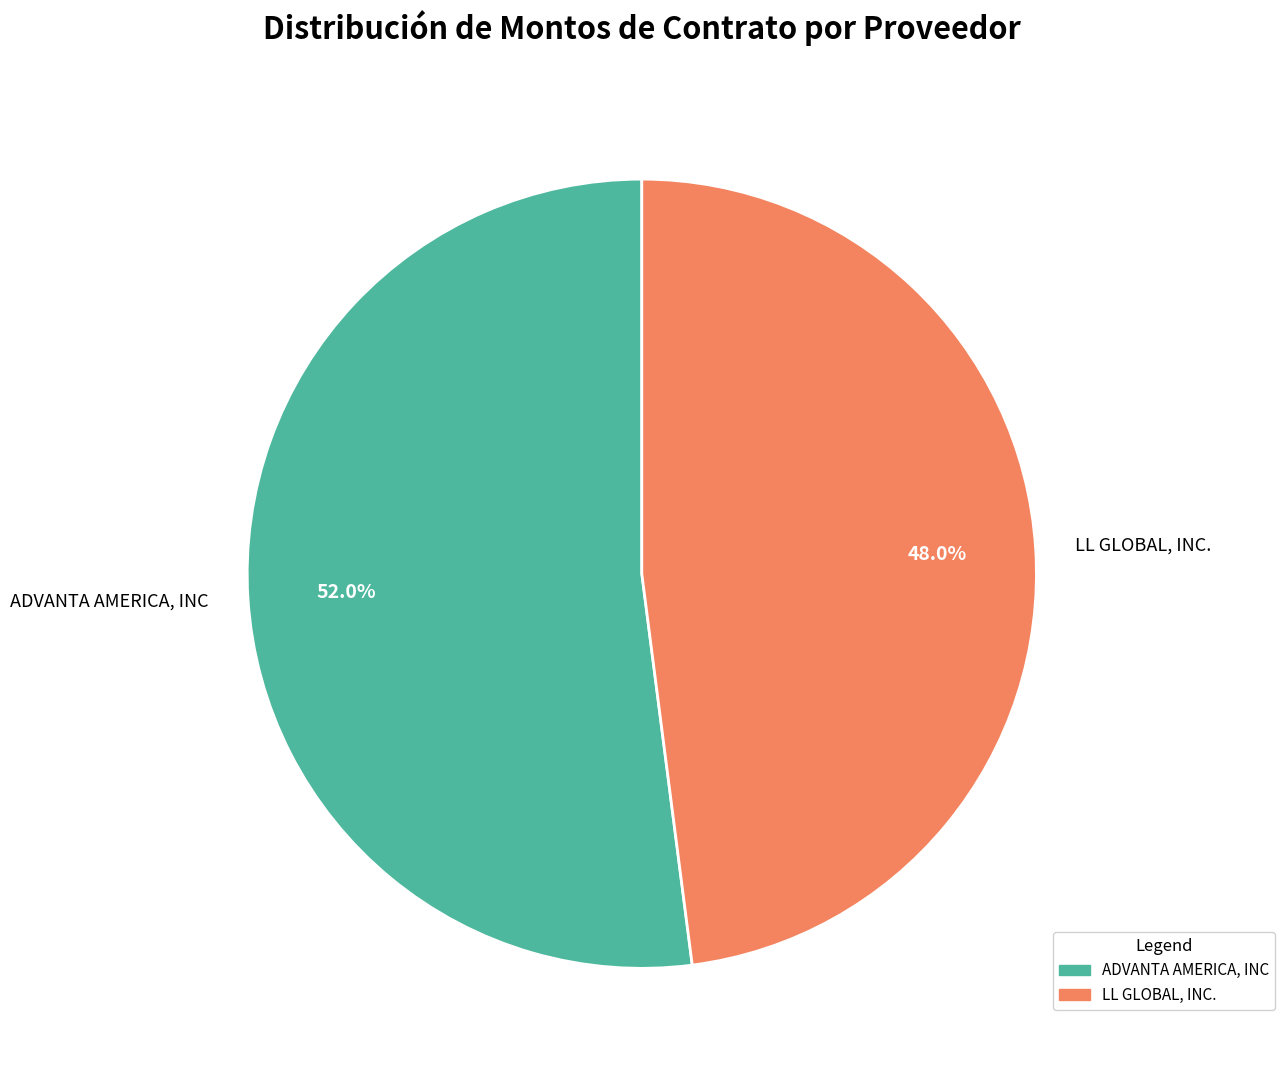

What percentage do ADVANTA AMERICA, INC and LL GLOBAL, INC. together represent?

100.0%